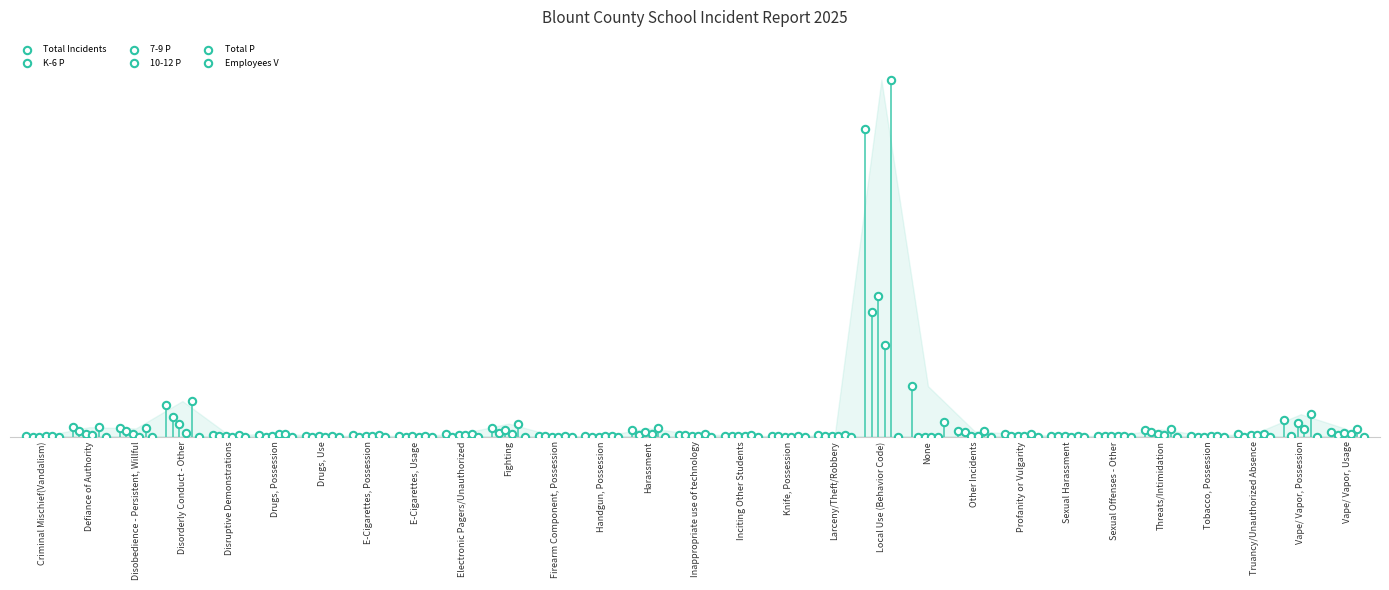

What are all the series names shown in the legend?

Total Incidents, K-6 P, 7-9 P, 10-12 P, Total P, Employees V